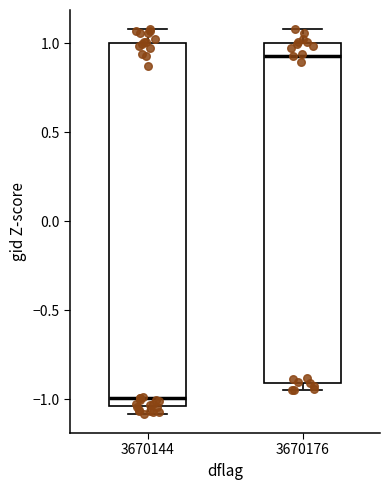

Where does the upper whisker of the box at x = 3670144 end on the y-axis? The values are not printed on the chart, so give them approximately, as read against the axis.

1.10